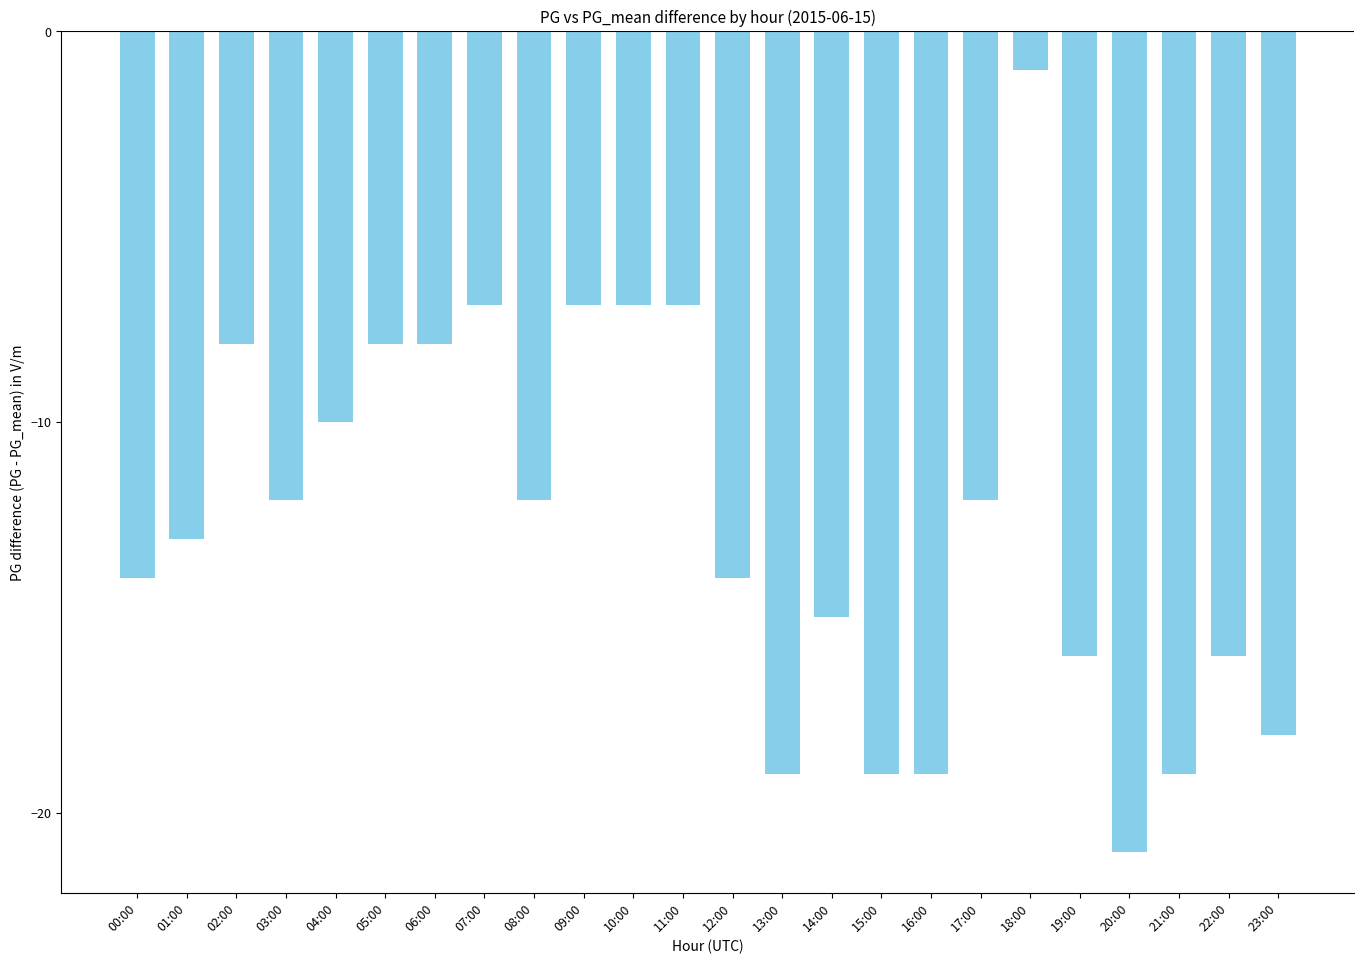

The value at 18:00 is 0. True or false?

False